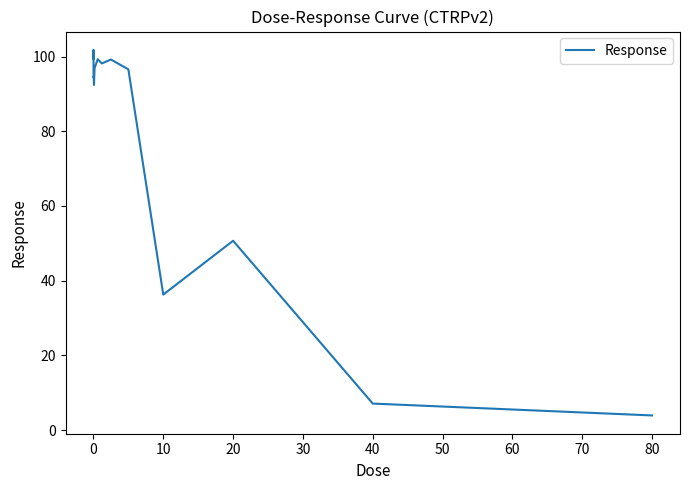

What is the maximum value shown in the chart?

101.8